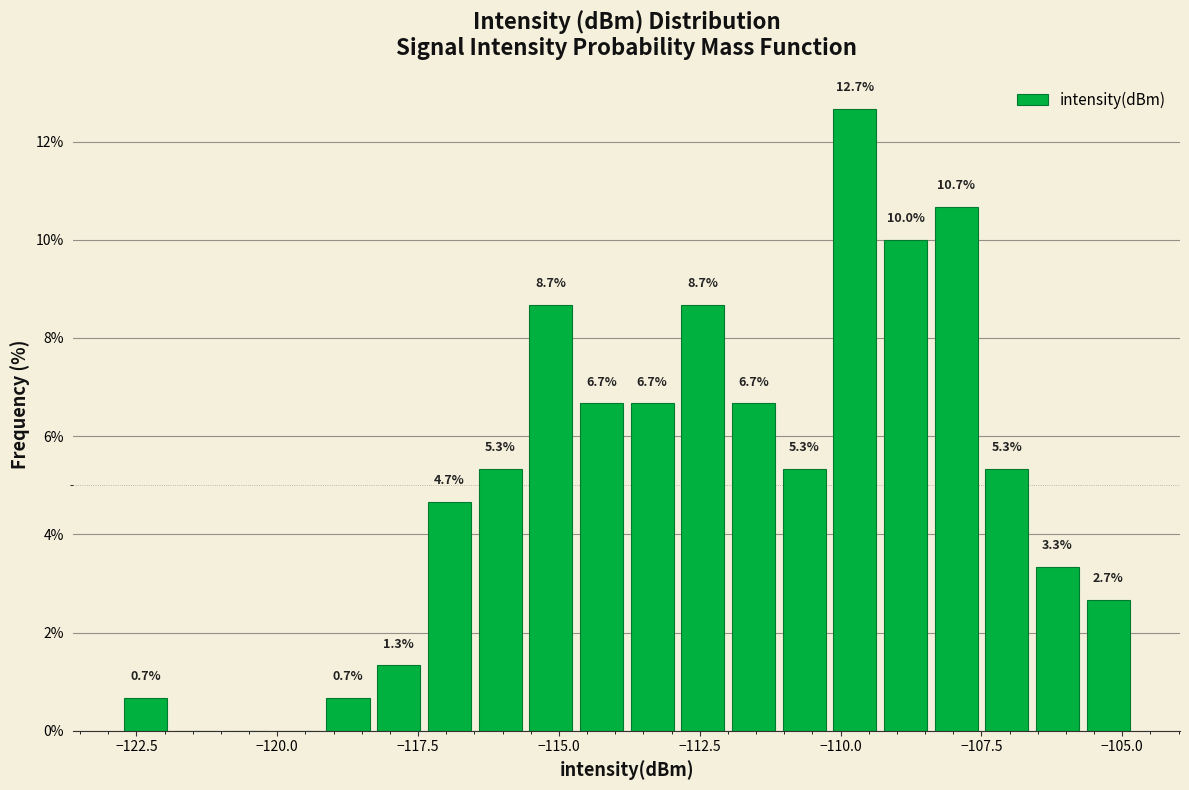

Around what value on the x-axis is the tallest bar? Give the approximate position of its centre, as read against the axis.

-109.5